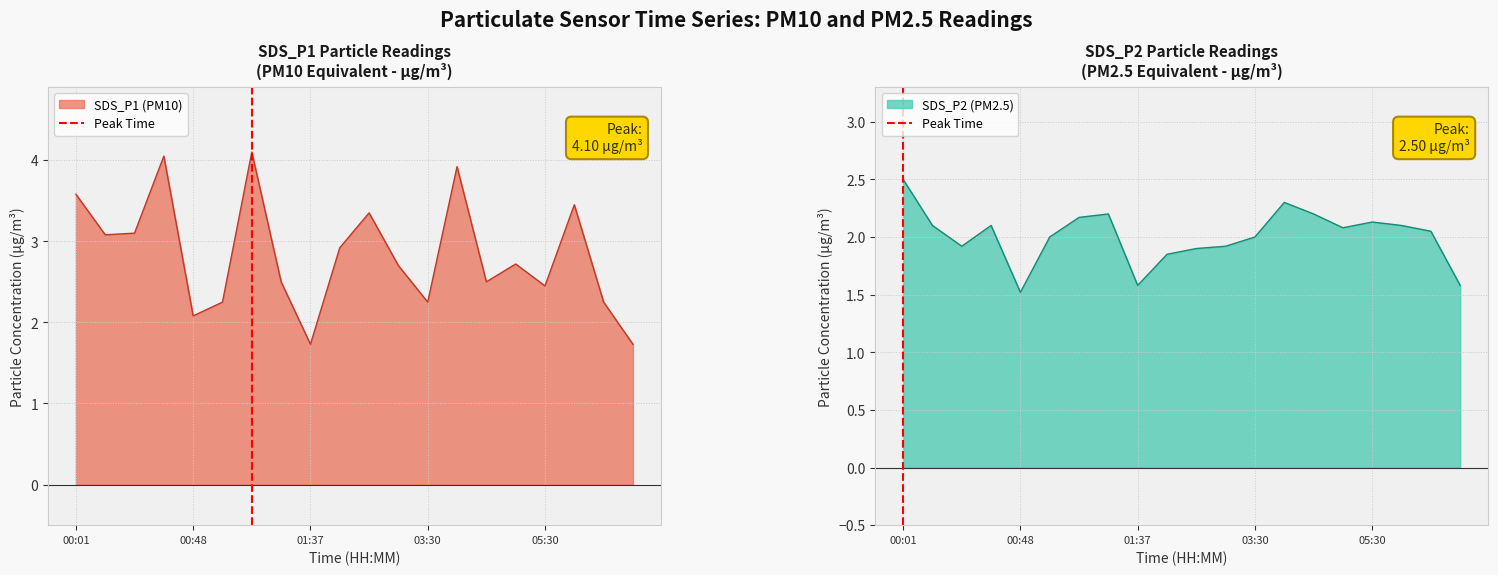

The SDS_P2 (PM2.5) series shows 2.1 at 05:30. True or false?

True